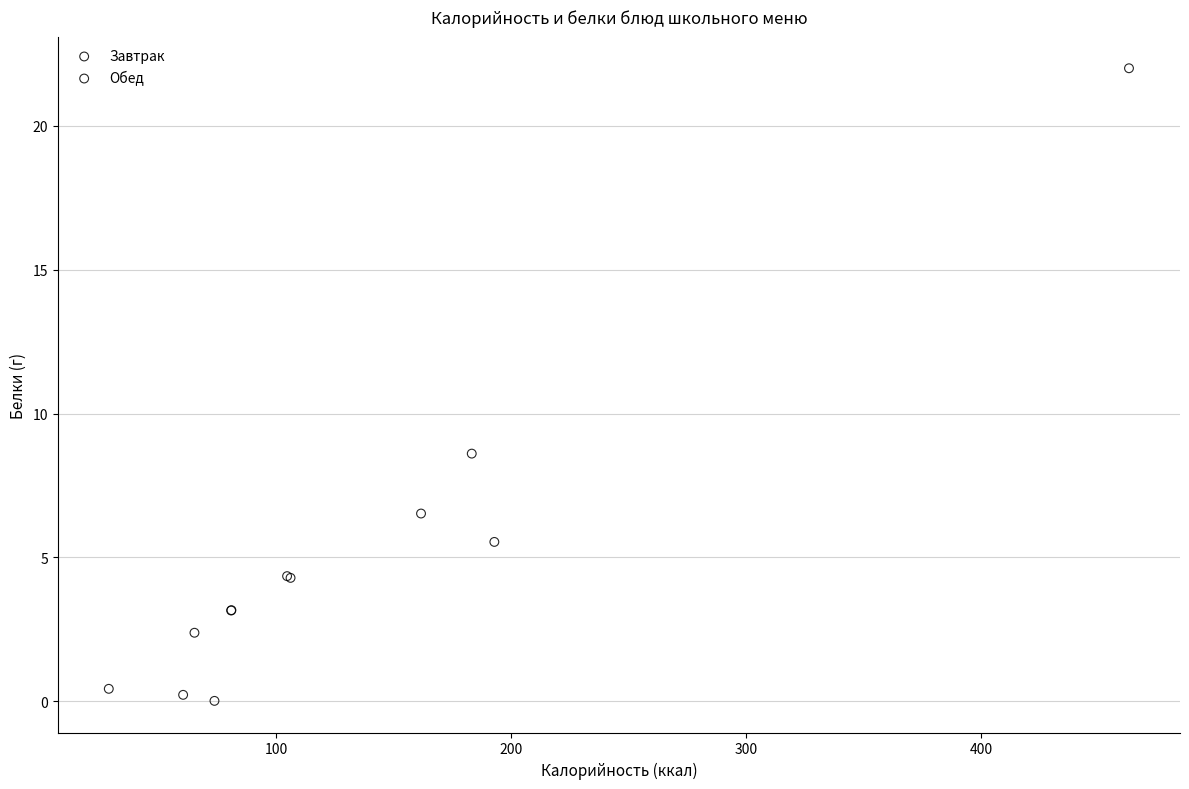

What are all the series names shown in the legend?

Завтрак, Обед